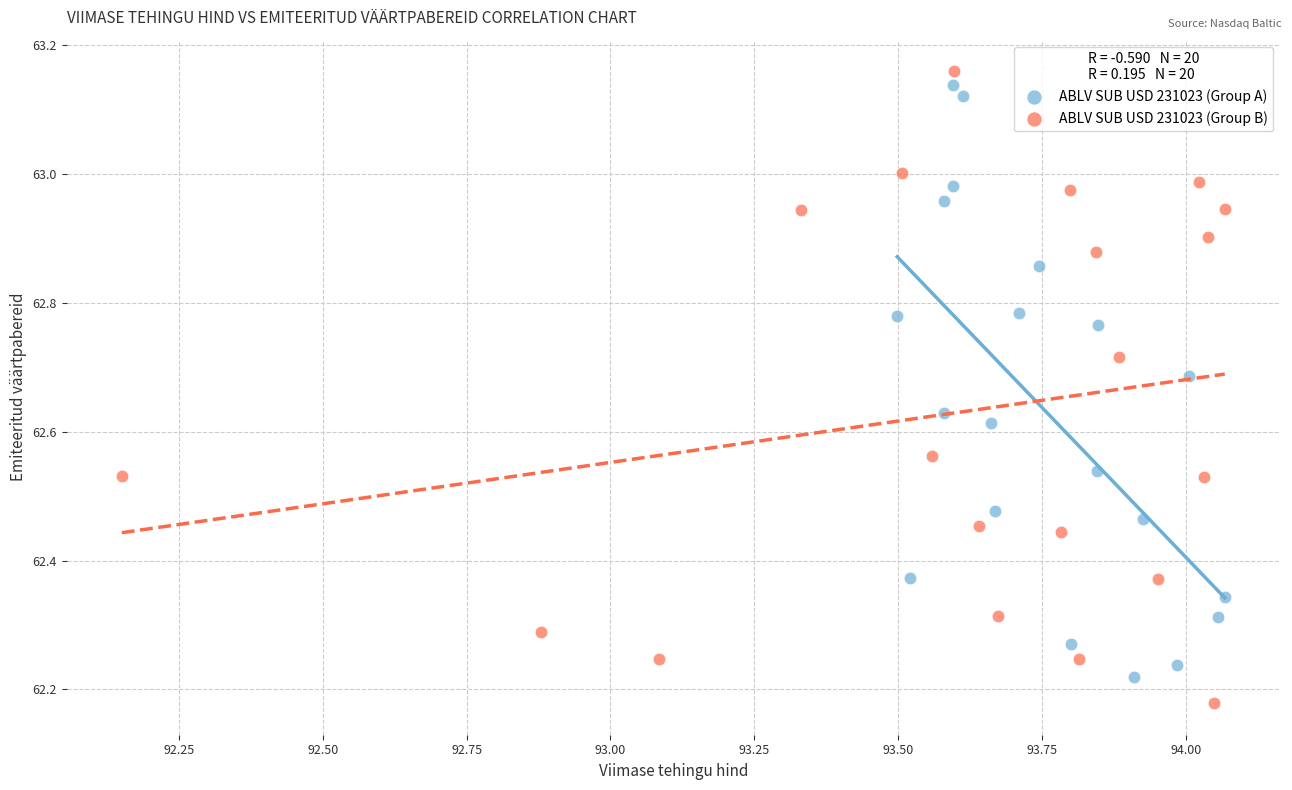

Which series reaches the minimum Y coordinate?

ABLV SUB USD 231023 (Group B)